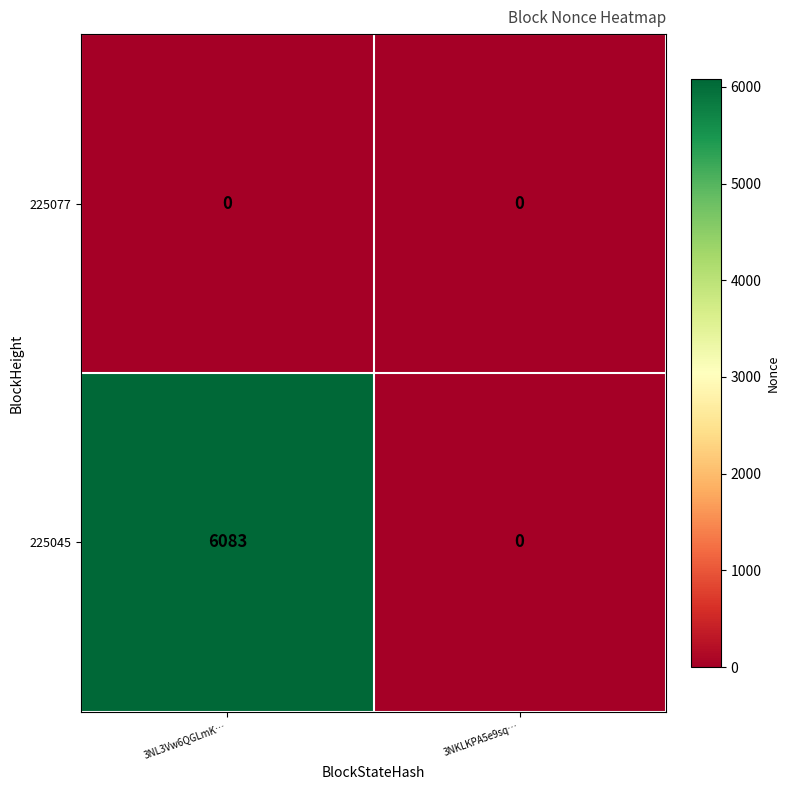

What is the approximate value of 225045 at 3NL3Vw6QGLmK…, to the nearest 100?

6100